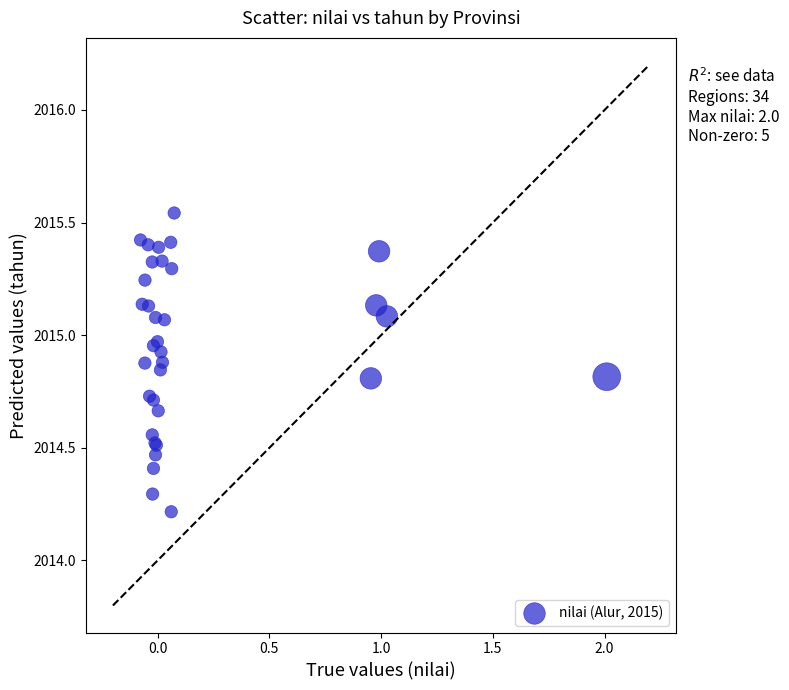

What Y value in the scatter plot is closest to 2014?

2014.2